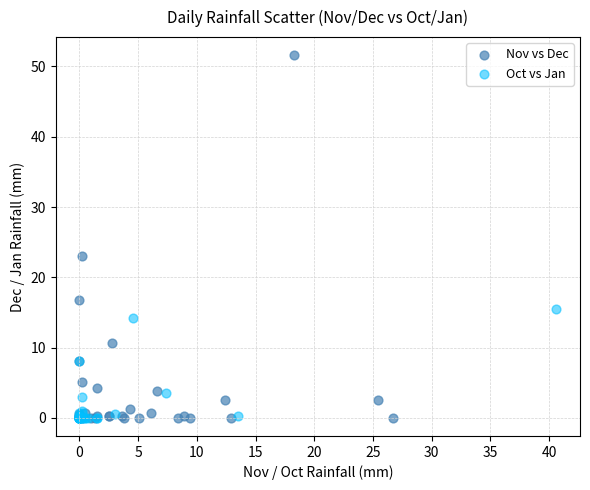

Which series has the widest spread of Y values?

Nov vs Dec